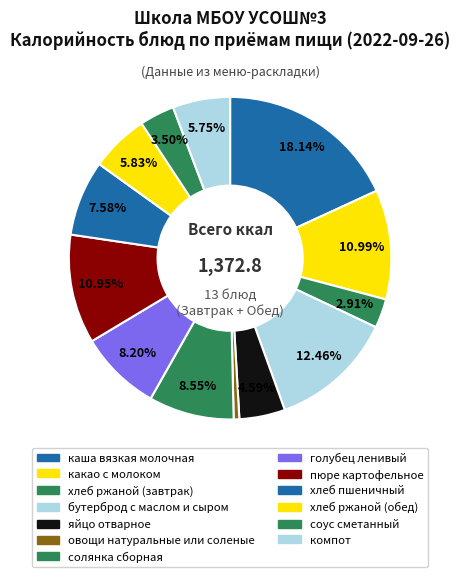

Which slice is the largest?

каша вязкая молочная